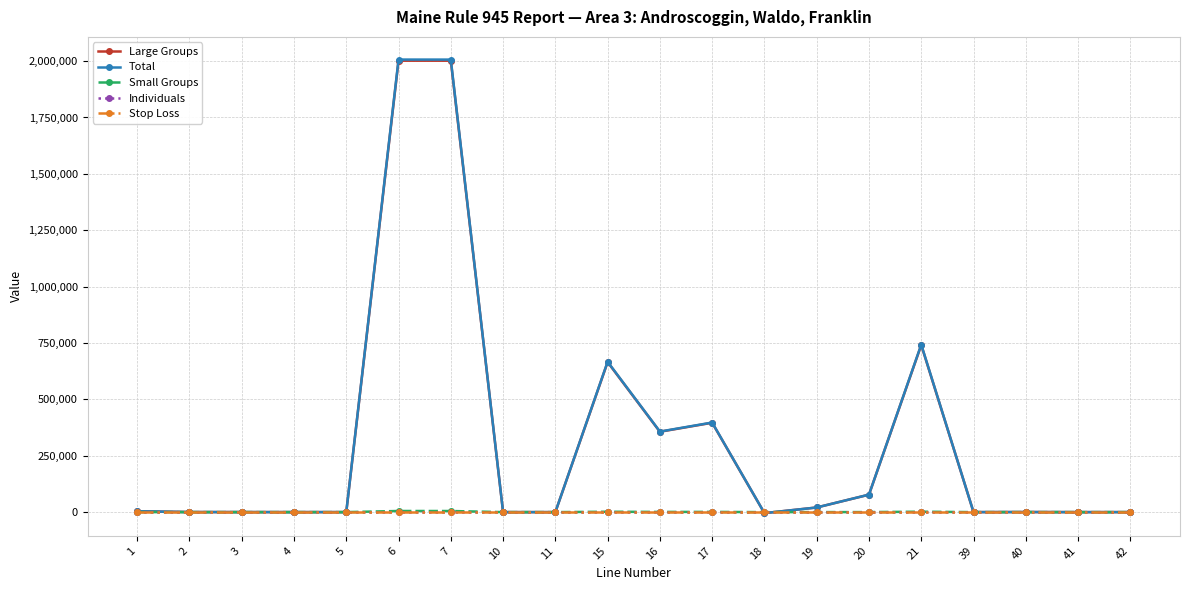

The Total series shows 349 at 40. True or false?

True